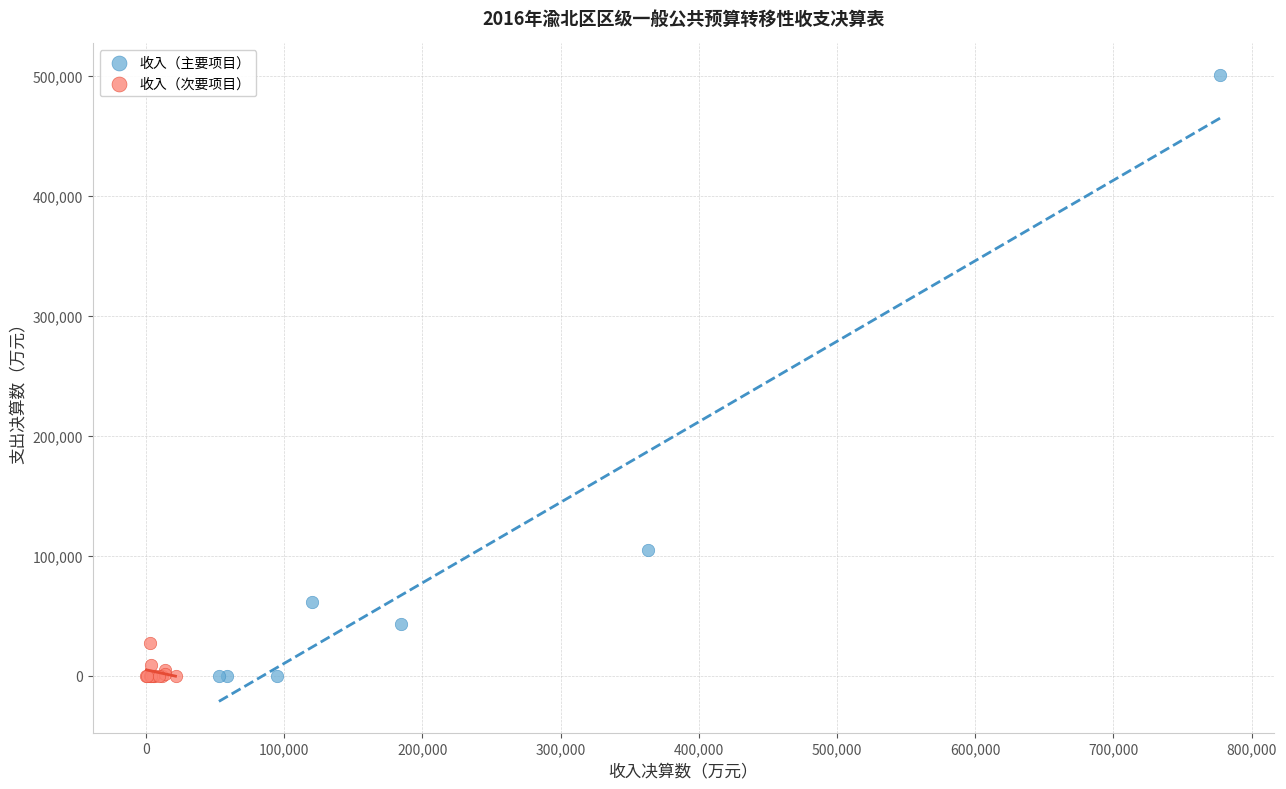

Which series has the widest spread of Y values?

收入（主要项目）